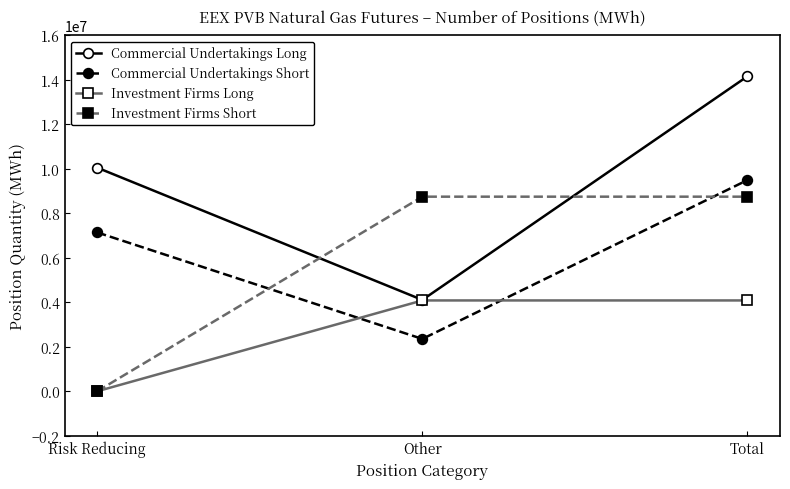

Reading left to right, what are all the values shown in this chart?

Commercial Undertakings Long: Risk Reducing=10050406	Other=4106230	Total=14156636
Commercial Undertakings Short: Risk Reducing=7139936	Other=2353280	Total=9493216
Investment Firms Long: Risk Reducing=0	Other=4083000	Total=4083000
Investment Firms Short: Risk Reducing=0	Other=8746420	Total=8746420